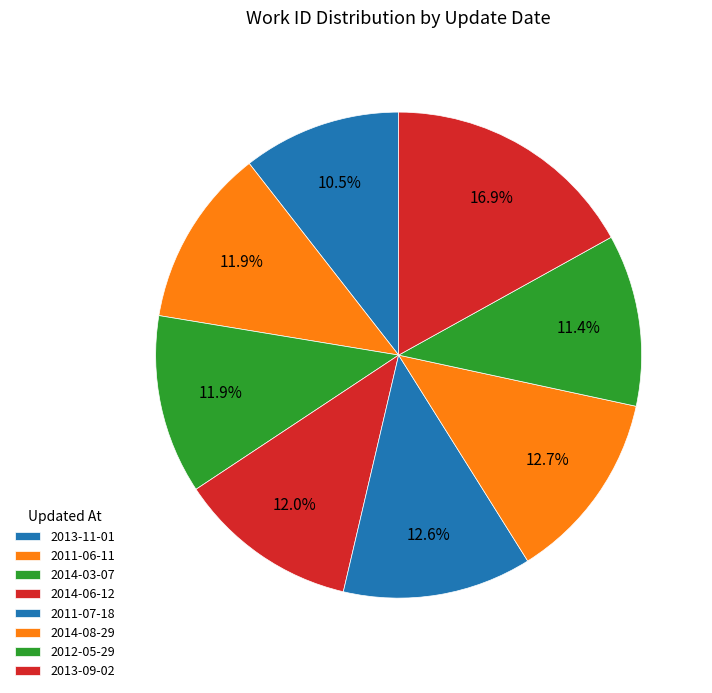

Rank the categories by value from highest to lowest.

2013-09-02, 2014-08-29, 2011-07-18, 2014-06-12, 2014-03-07, 2011-06-11, 2012-05-29, 2013-11-01